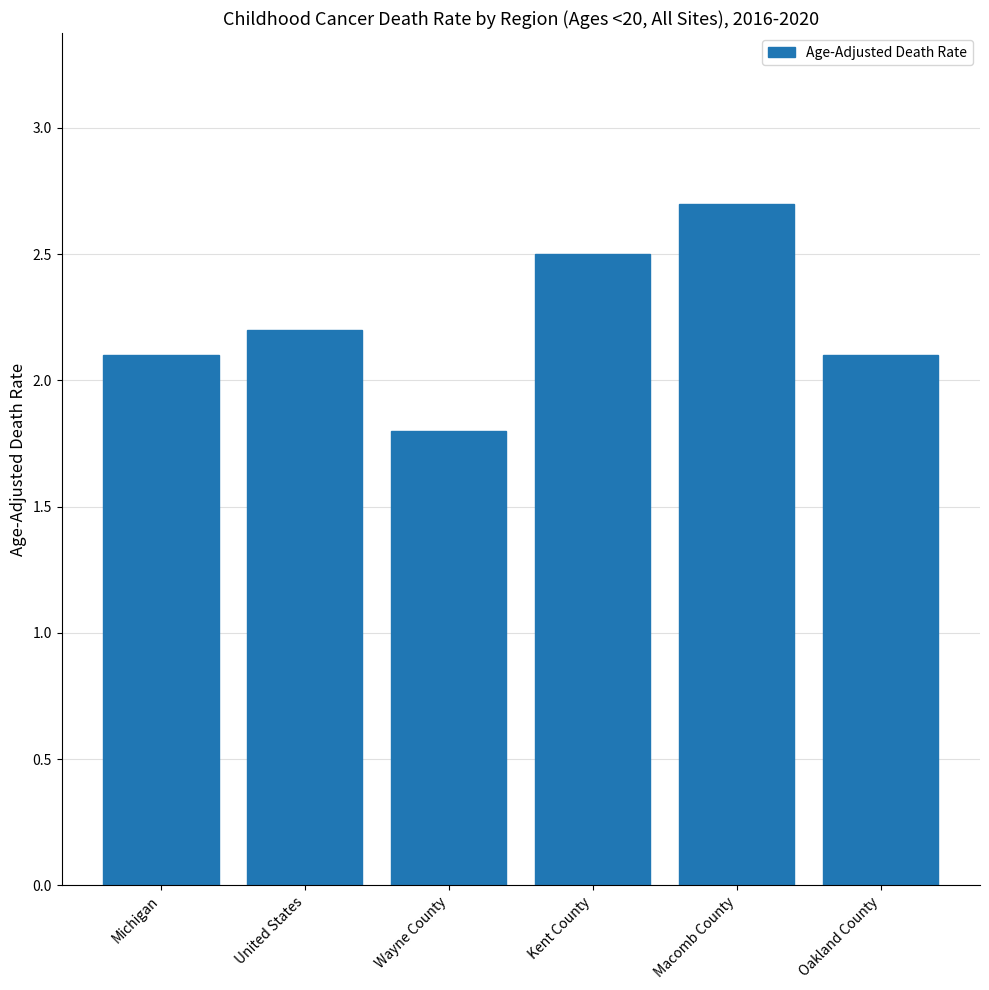

What value does the data have at Wayne County?

1.8